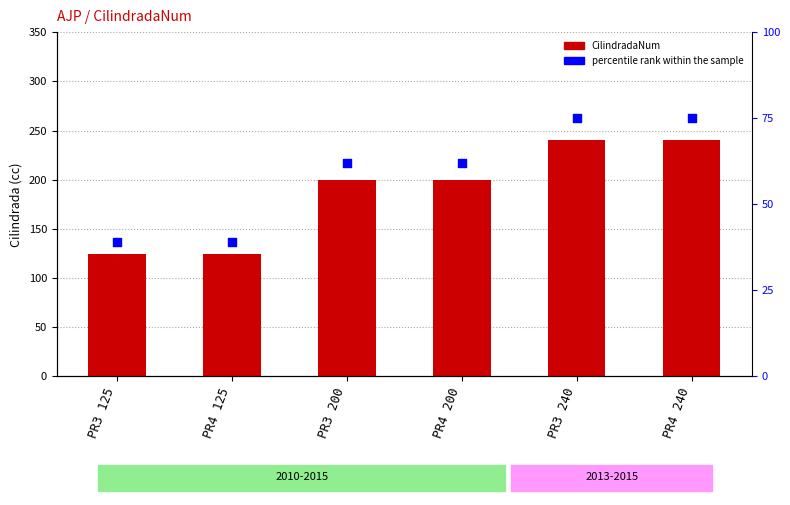

Is the value of CilindradaNum at PR3 125 greater than the value of percentile rank within the sample at PR4 200?

Yes